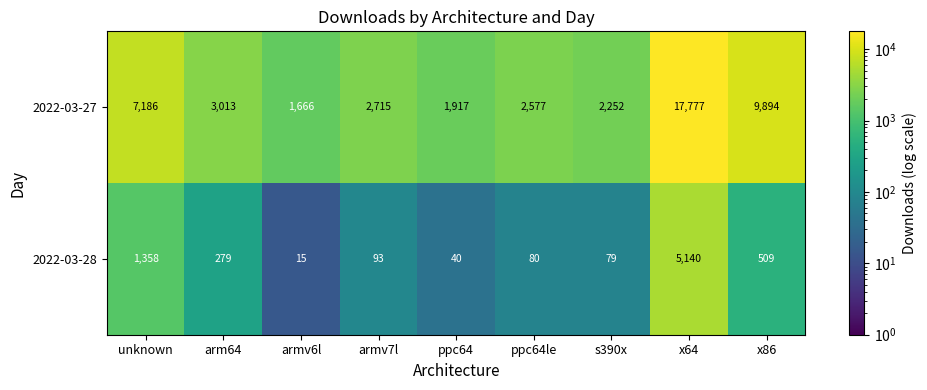

Which category has the highest value across all series?

x64